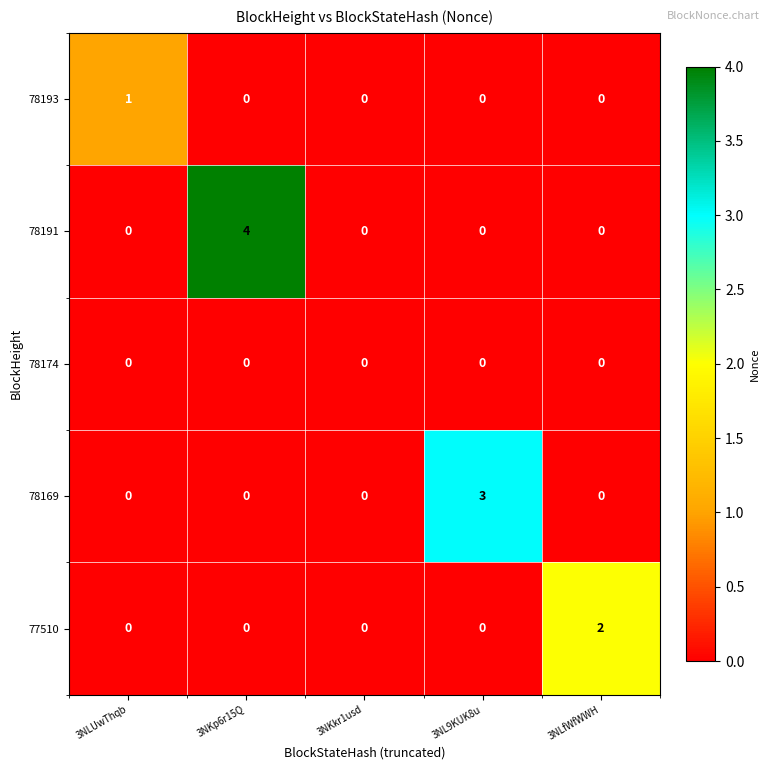

Reading left to right, list all the values displayed in this chart.

78193: 3NLUwThqb=1	3NKp6r15Q=0	3NKkr1usd=0	3NL9KUK8u=0	3NLfWfWWH=0
78191: 3NLUwThqb=0	3NKp6r15Q=4	3NKkr1usd=0	3NL9KUK8u=0	3NLfWfWWH=0
78174: 3NLUwThqb=0	3NKp6r15Q=0	3NKkr1usd=0	3NL9KUK8u=0	3NLfWfWWH=0
78169: 3NLUwThqb=0	3NKp6r15Q=0	3NKkr1usd=0	3NL9KUK8u=3	3NLfWfWWH=0
77510: 3NLUwThqb=0	3NKp6r15Q=0	3NKkr1usd=0	3NL9KUK8u=0	3NLfWfWWH=2